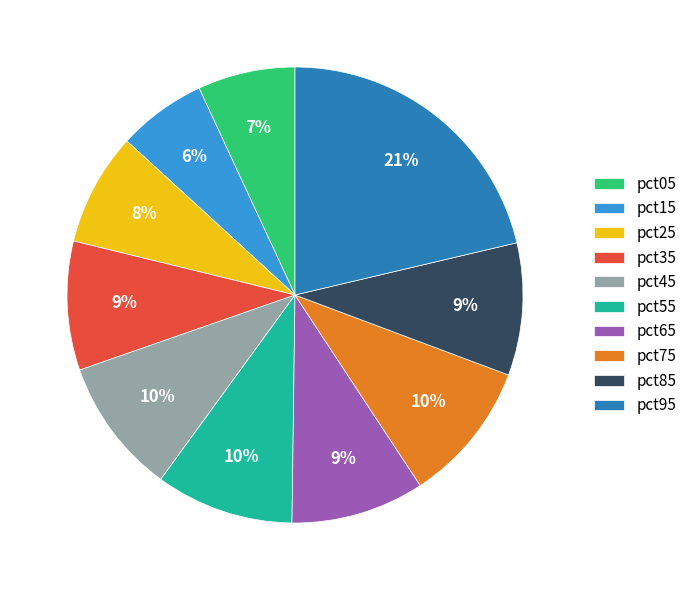

Is the sum of pct95 and pct45 greater than half?

No